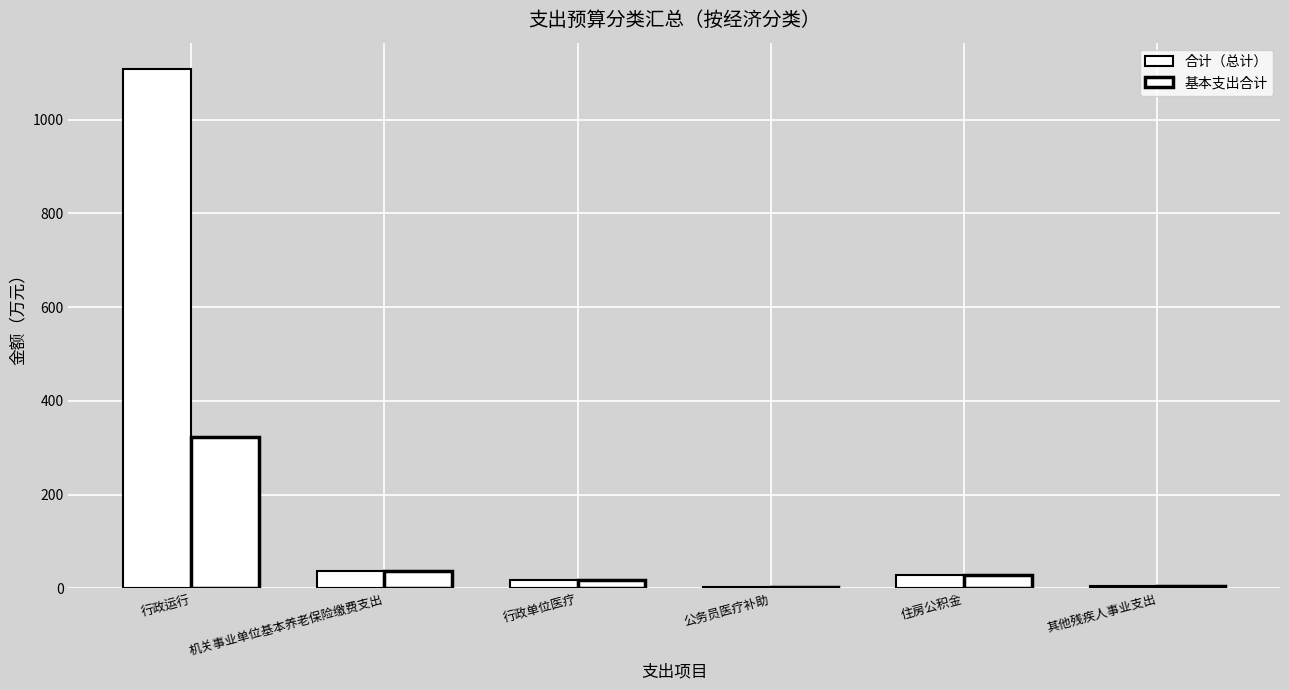

Is the value of 合计（总计） at 行政运行 greater than the value of 基本支出合计 at 住房公积金?

Yes